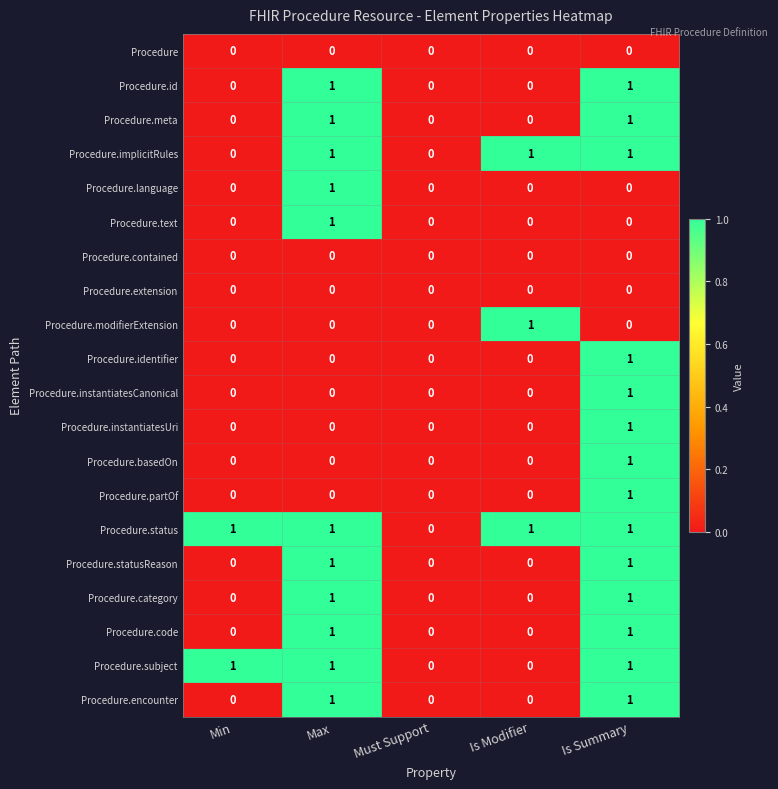

True or false: Procedure.basedOn has a value of -1 at Is Modifier.

False